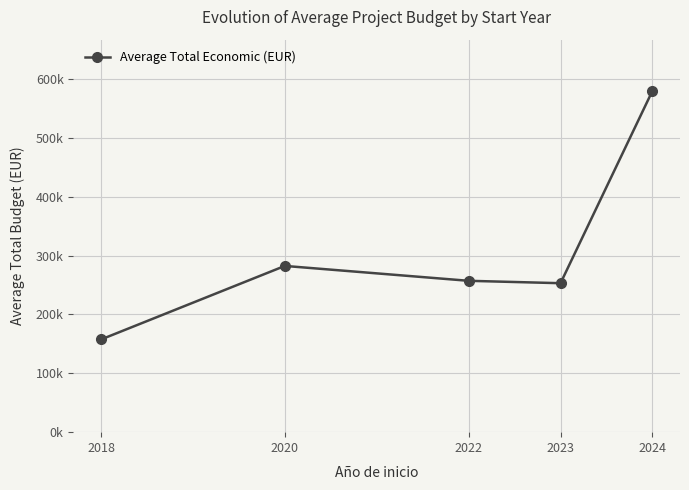

Does the chart have visible grid lines?

Yes